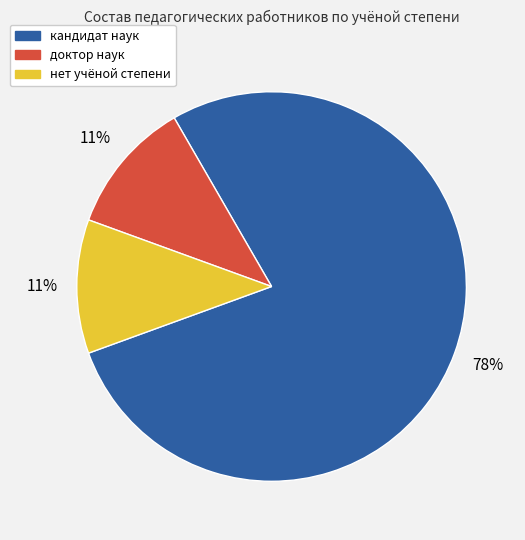

What is the largest slice in the pie chart?

кандидат наук